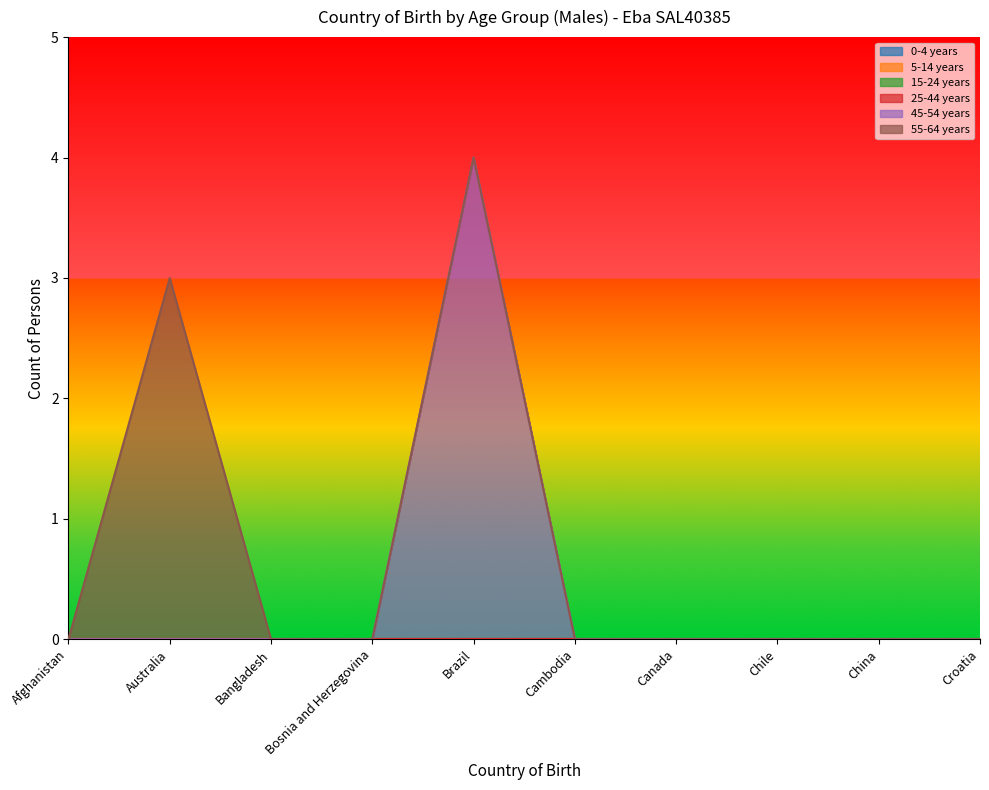

Which category has the lowest value in the 5-14 years series?

Afghanistan